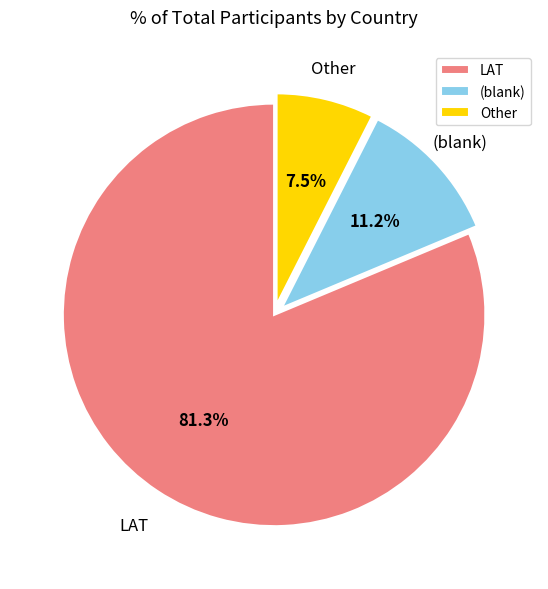

To the nearest percent, what is the difference between the largest and smallest slice percentages?

74%